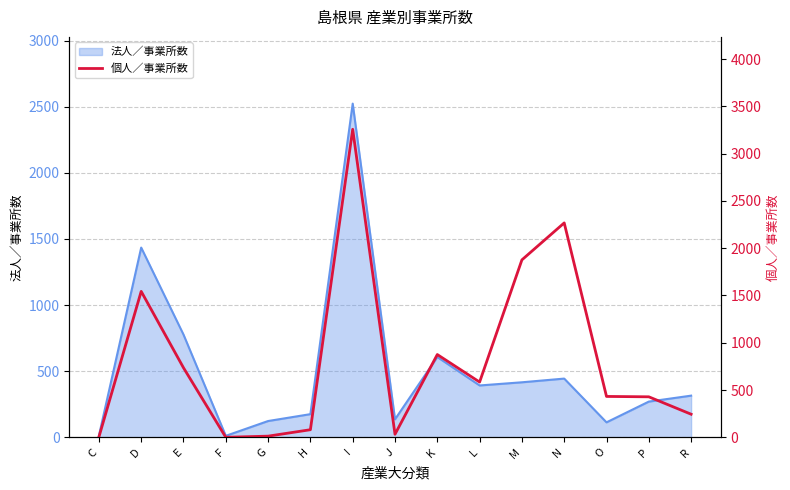

What is the label of the 14th point from the left?

P